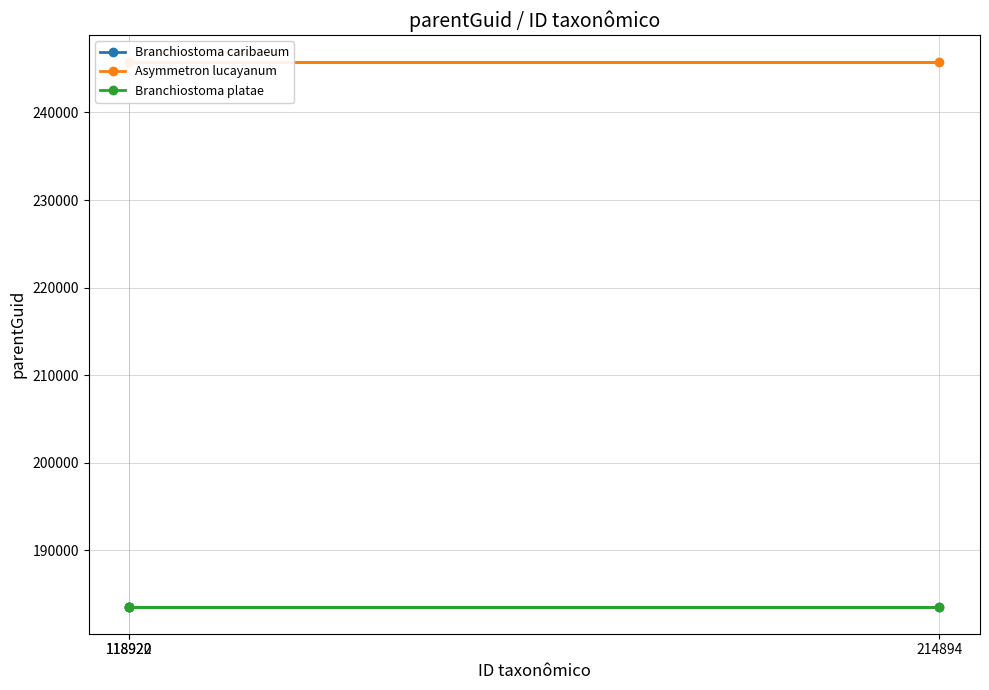

Which series has the largest total across all categories?

Asymmetron lucayanum